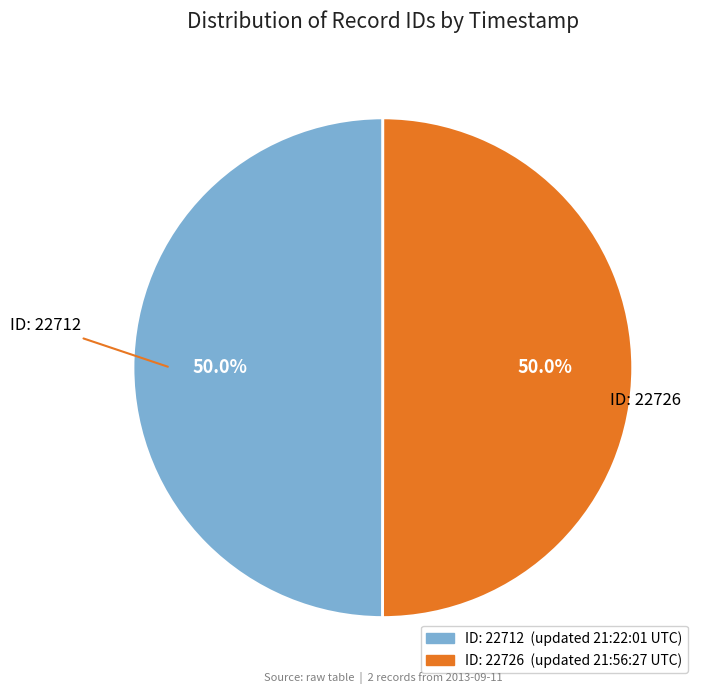

How many slices are in this pie chart?

2